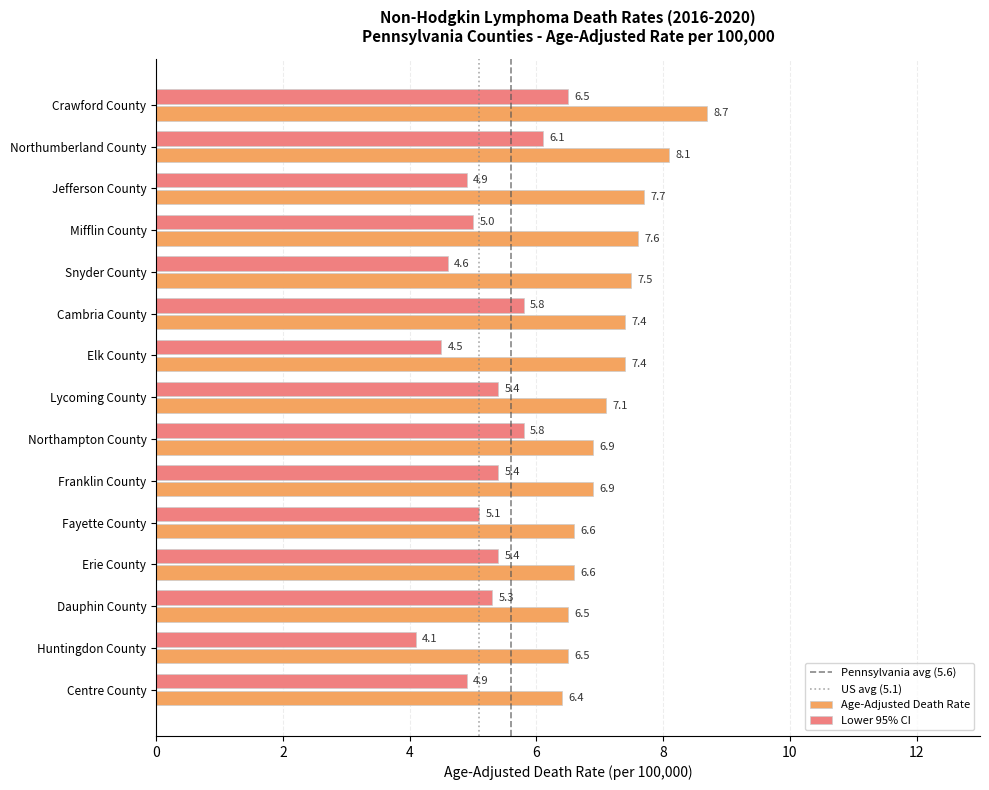

How many values in the Age-Adjusted Death Rate series are below 7?

7